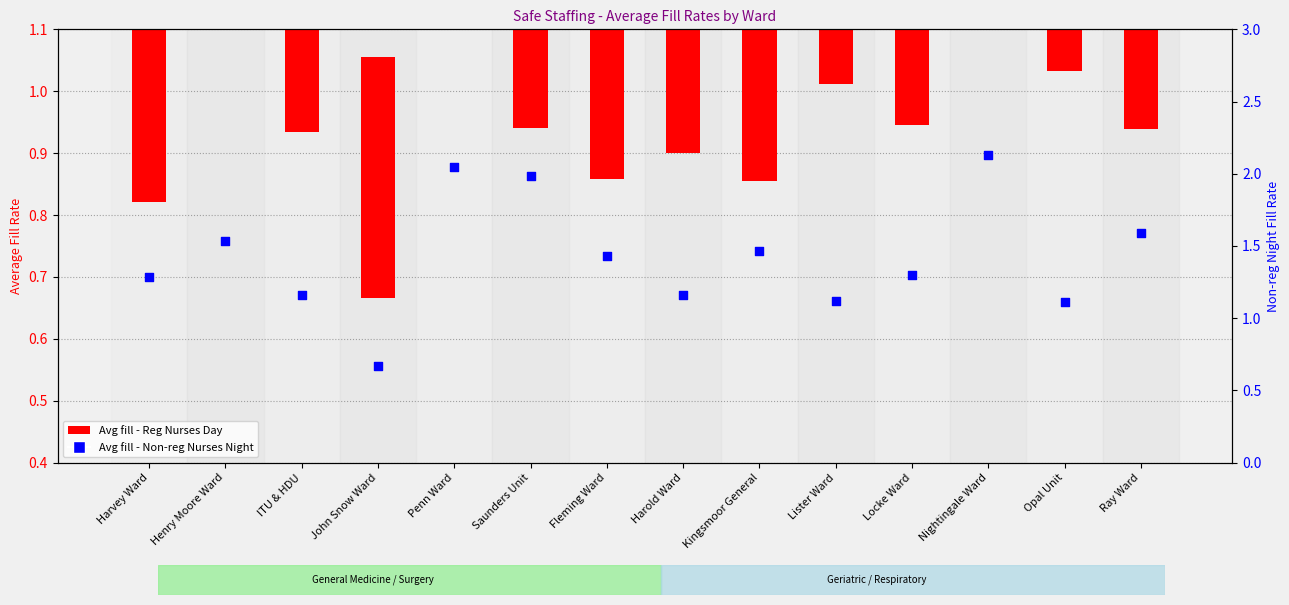

Between John Snow Ward and Penn Ward, which is larger?

Penn Ward